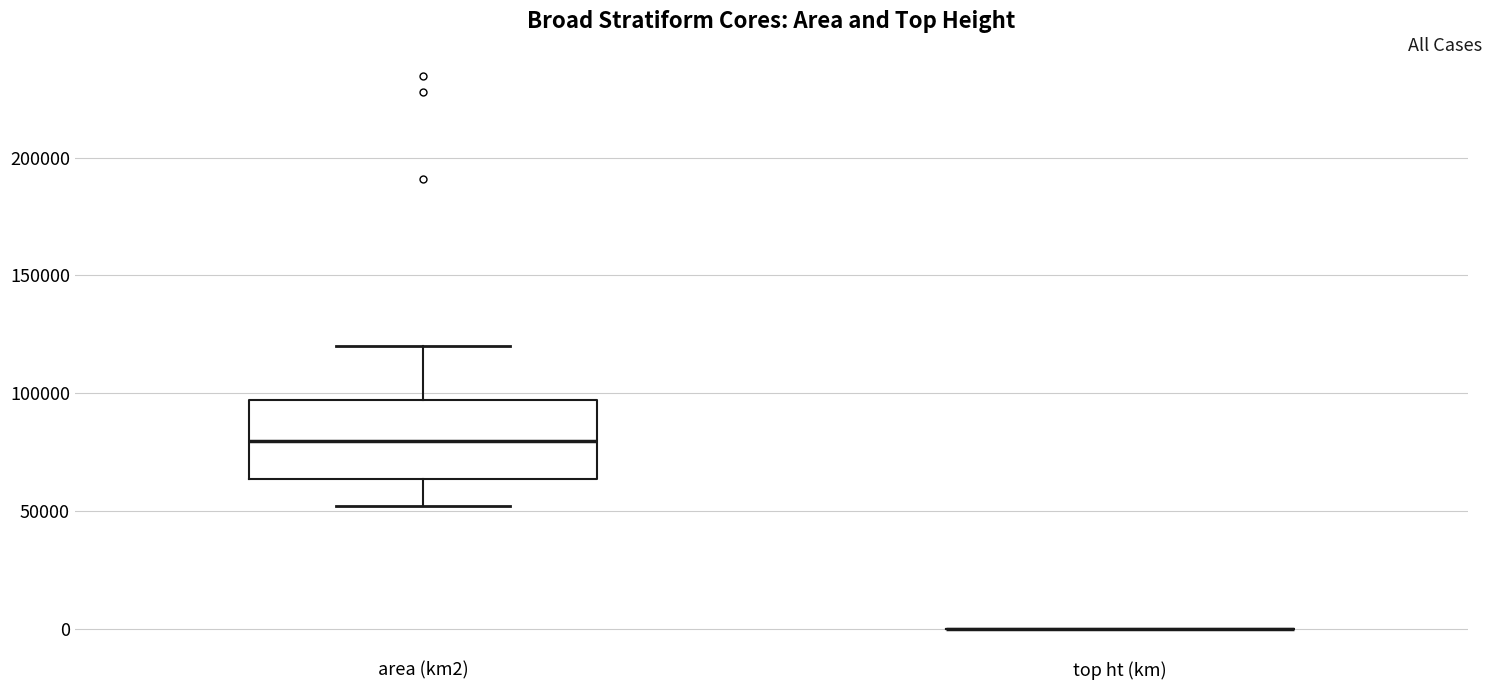

Reading left to right, transcribe this box plot: for each box, give where its median line is, the range the box spans, and where its two whiskers end, as read against the y-axis. The values are not printed on the chart, so give them approximately, as read against the axis.

area (km2): median 80000, box 65000 to 95000, whiskers 50000 to 120000
top ht (km): box collapsed to a line at 0, whiskers 0 to 0